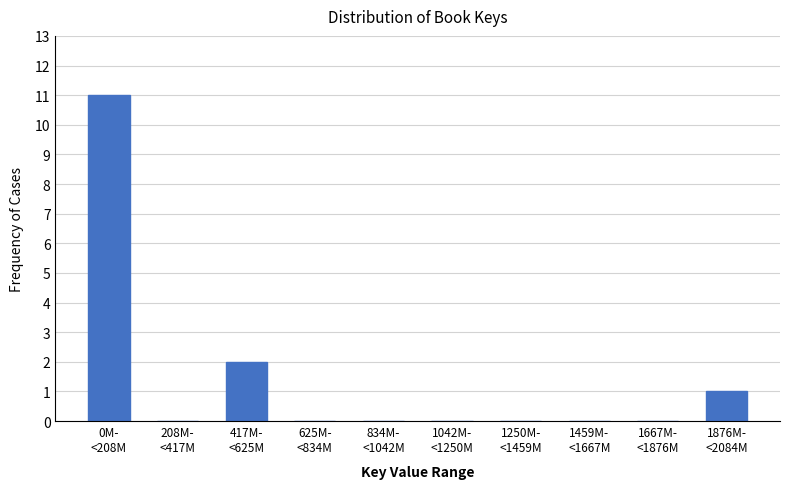

What is the sum of all values?

14